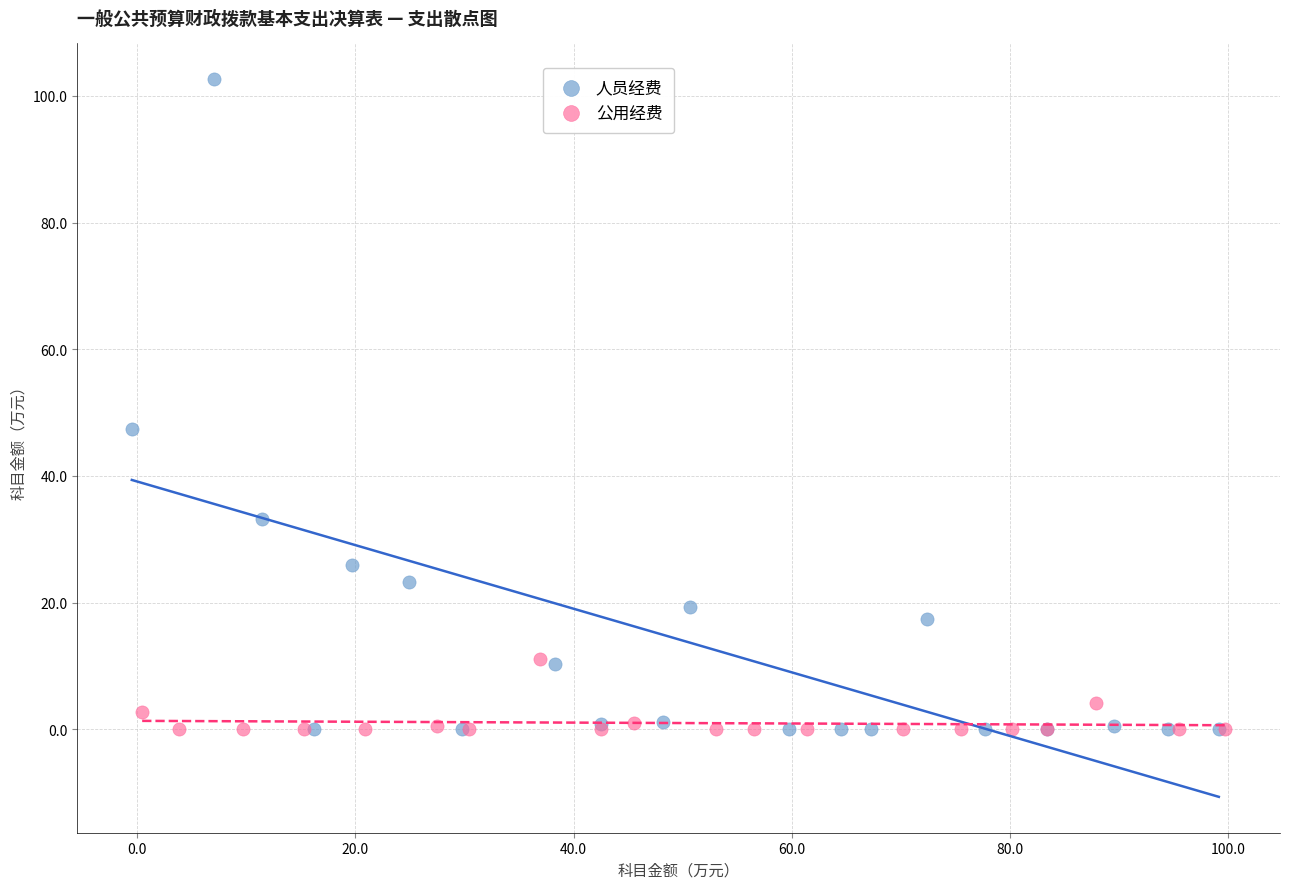

Which series has the largest Y range (max minus min)?

人员经费